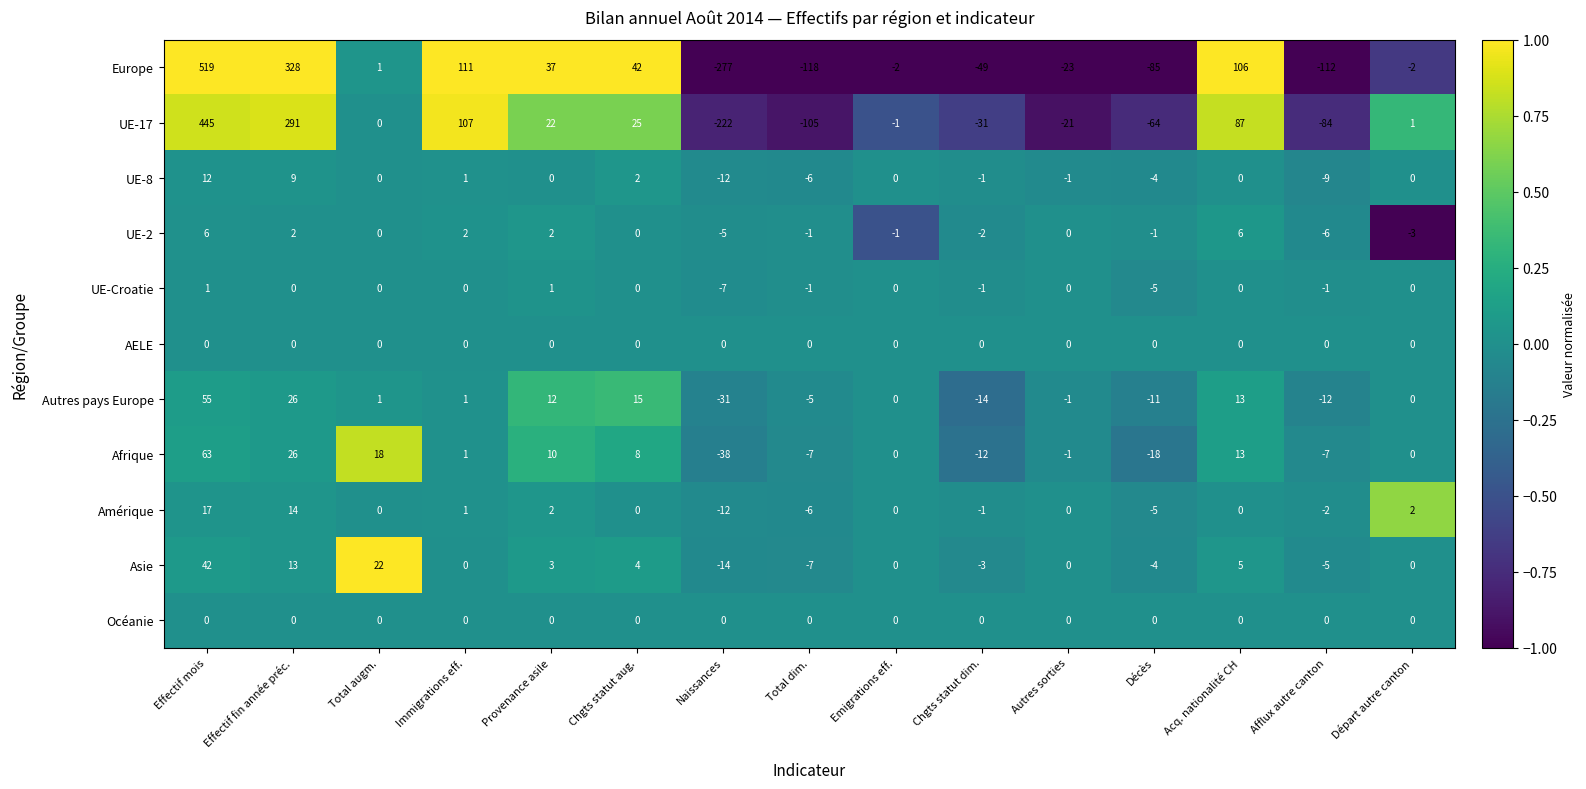

Which label corresponds to the largest value in the chart?

Effectif mois